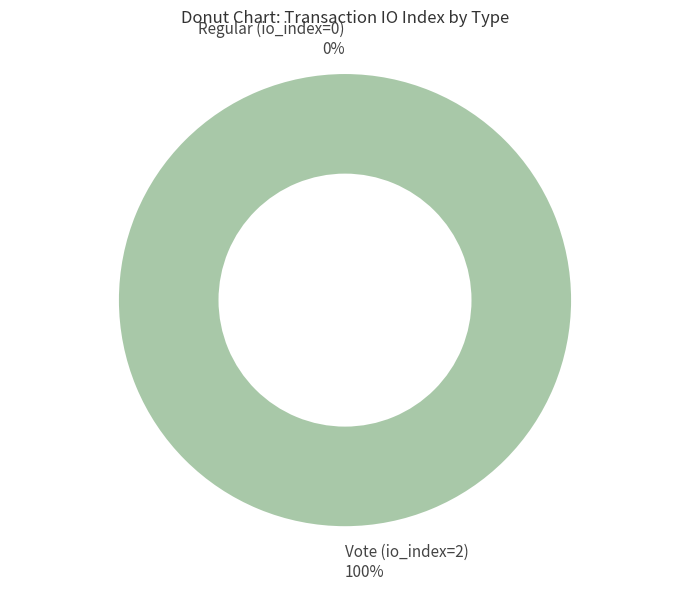

Rank the categories by value from highest to lowest.

Vote (io_index=2), Regular (io_index=0)